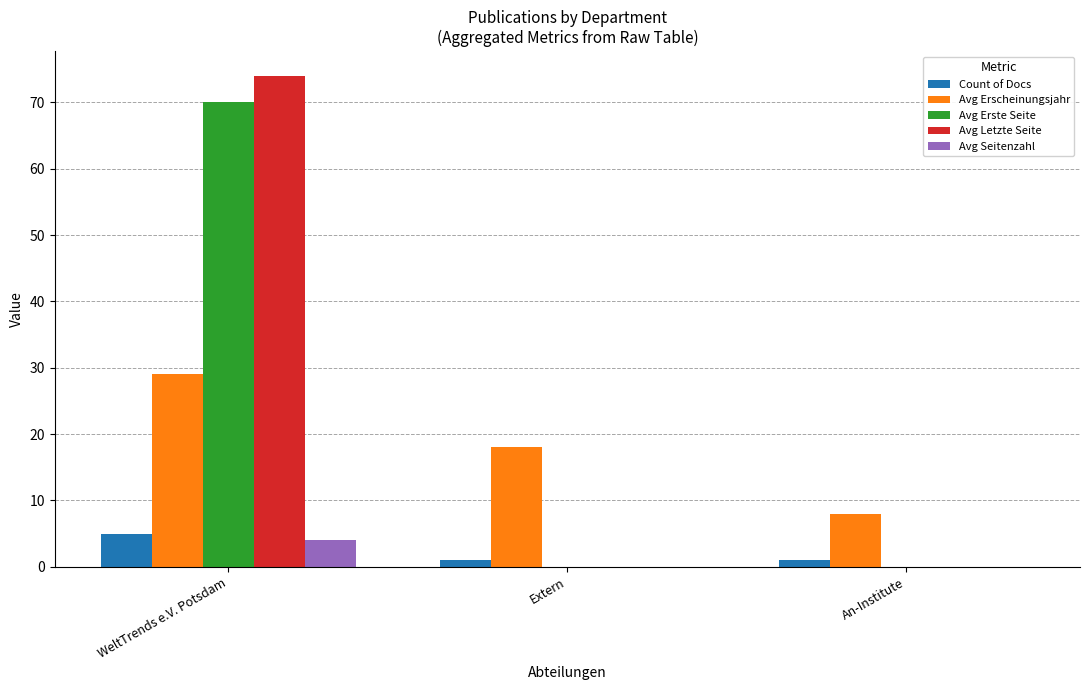

Where does the Avg Erscheinungsjahr series first go above 18?

WeltTrends e.V. Potsdam